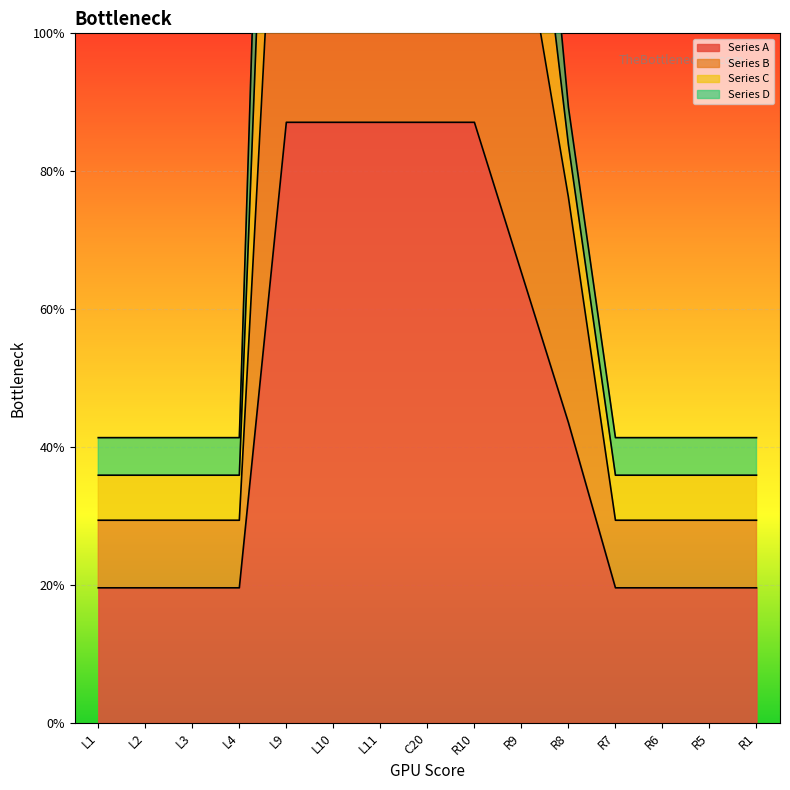

Which series changed the most between L10 and R6?

Series C